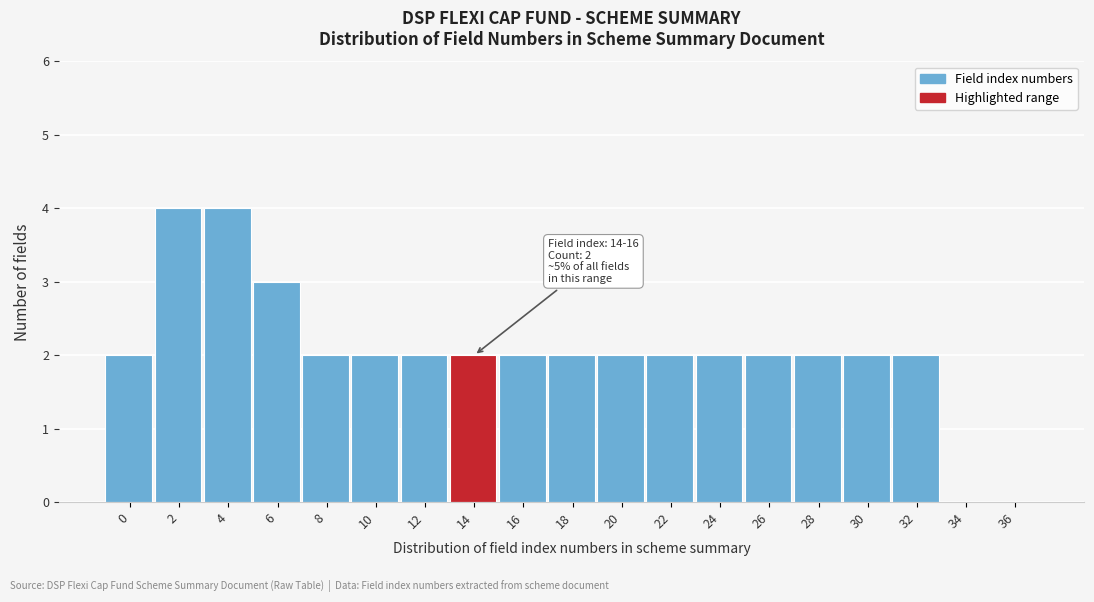

Reading left to right, list all the values displayed in this chart.

0=2	2=4	4=4	6=3	8=2	10=2	12=2	14=2	16=2	18=2	20=2	22=2	24=2	26=2	28=2	30=2	32=2	34=0	36=0